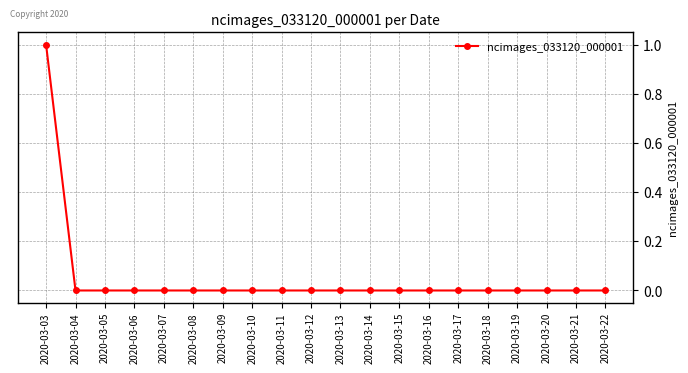

The value at 2020-03-18 is 0. True or false?

True